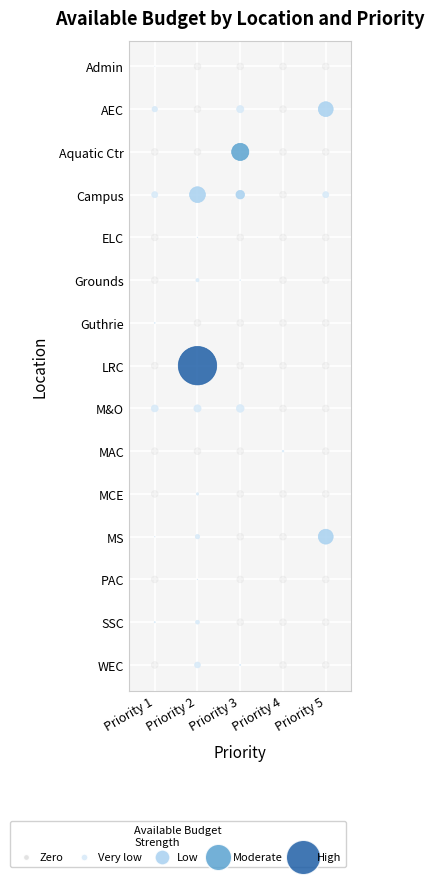

Where is Campus nearest to the value 850000?

Priority 3